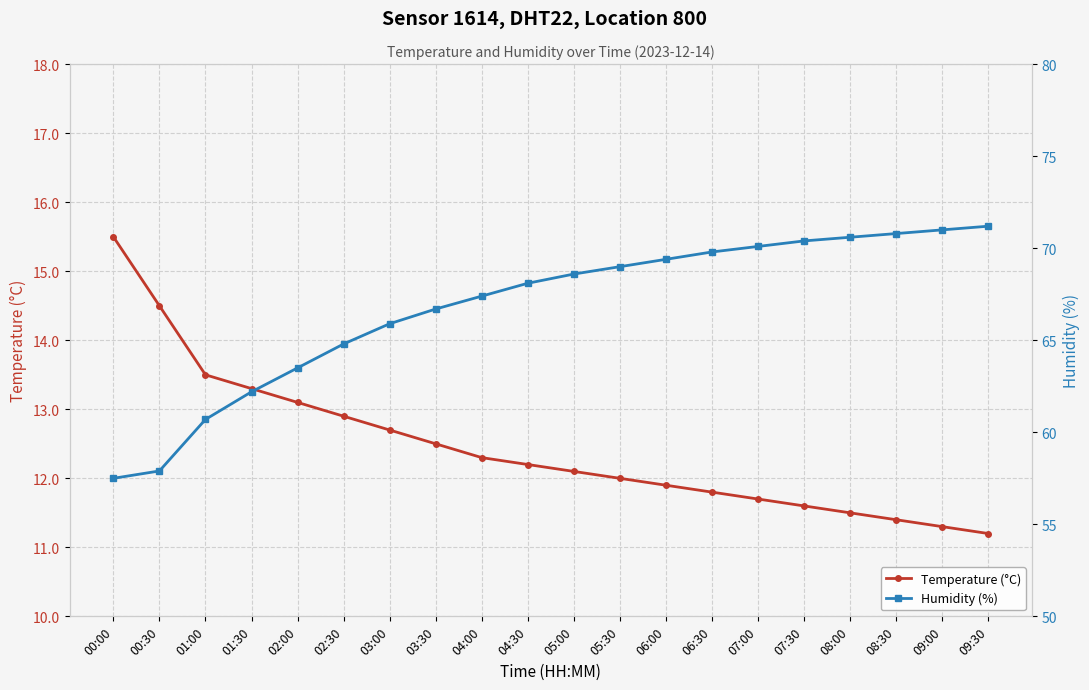

What position from the left is 02:30?

6